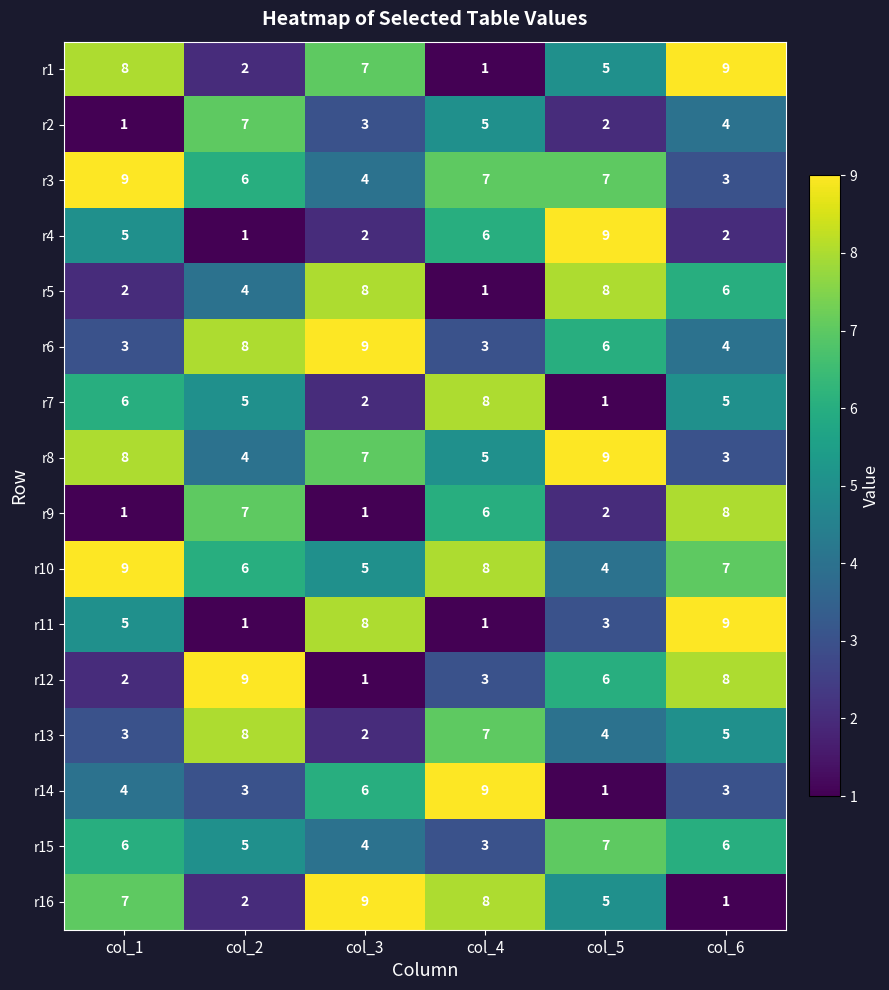

The value of r10 at col_5 is 6. True or false?

False